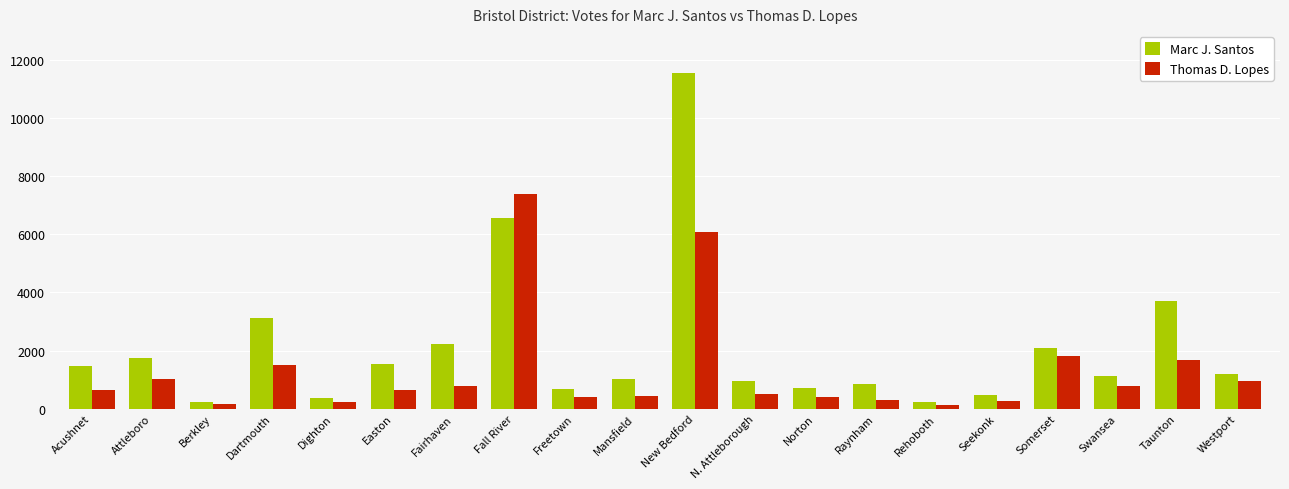

At how many categories does at least one series exceed 6558?

2